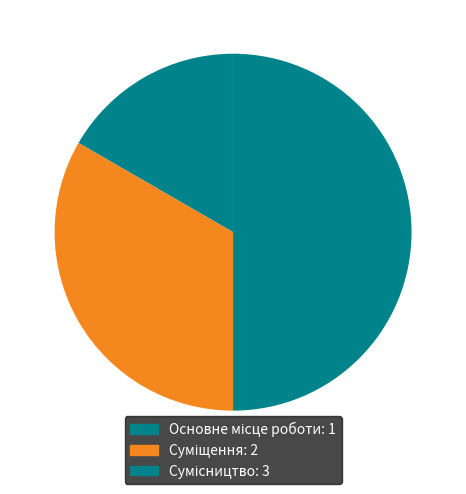

To the nearest percent, what portion does Сумісництво represent?

50%